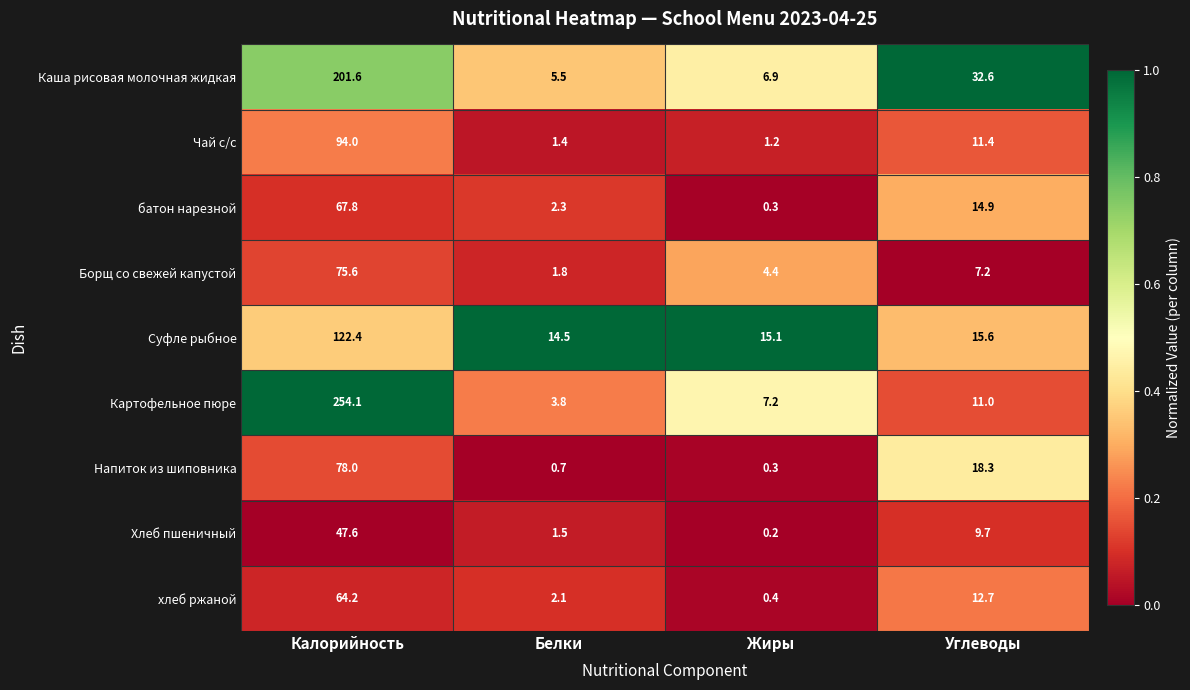

What is the spread (max minus min) of values at Углеводы?

25.4